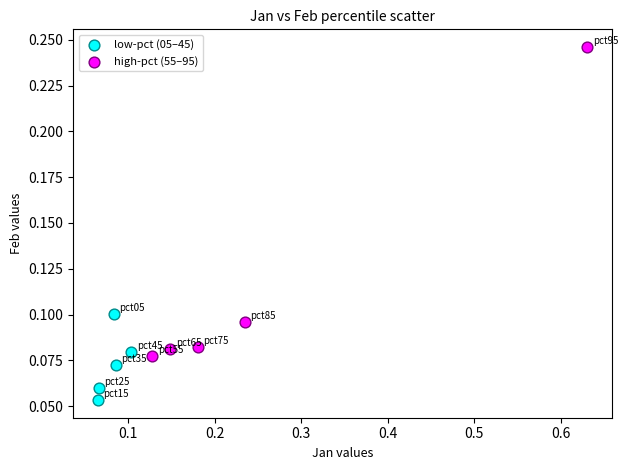

Which series has the widest spread of Y values?

high-pct (55–95)